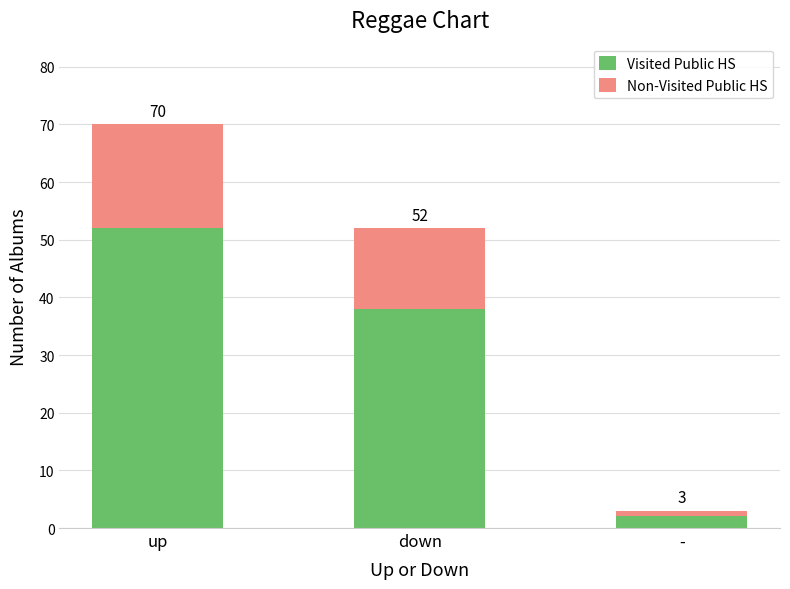

What is the total value across all series at down?

52